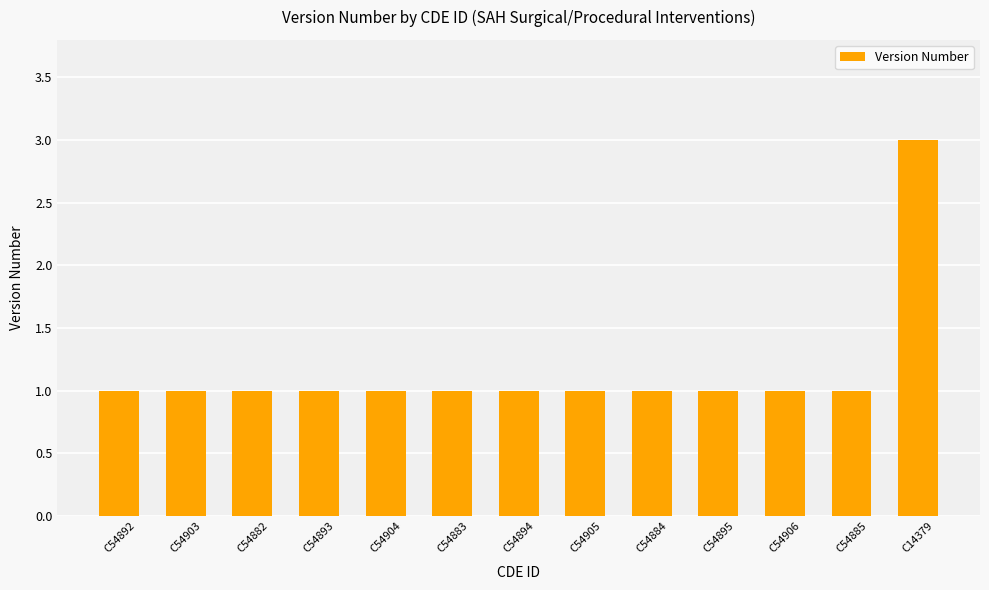

What position from the right is C54904?

9